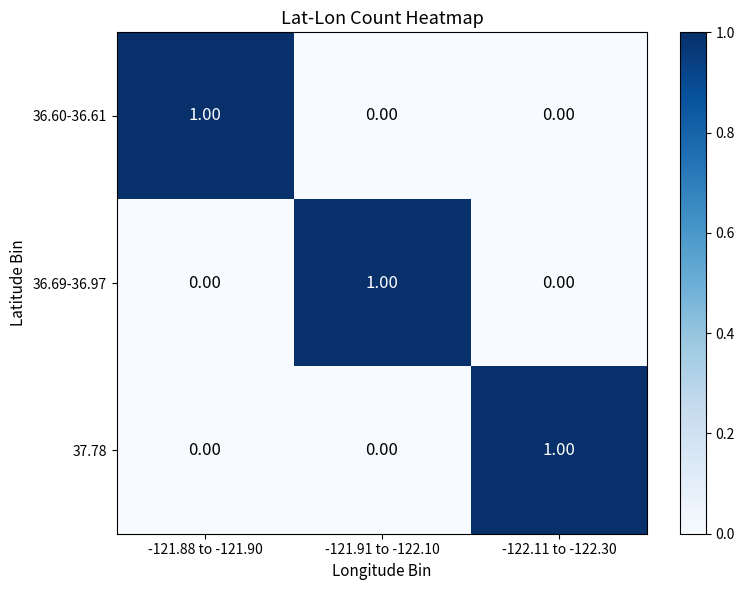

How many data points in 36.60-36.61 are above 0?

1